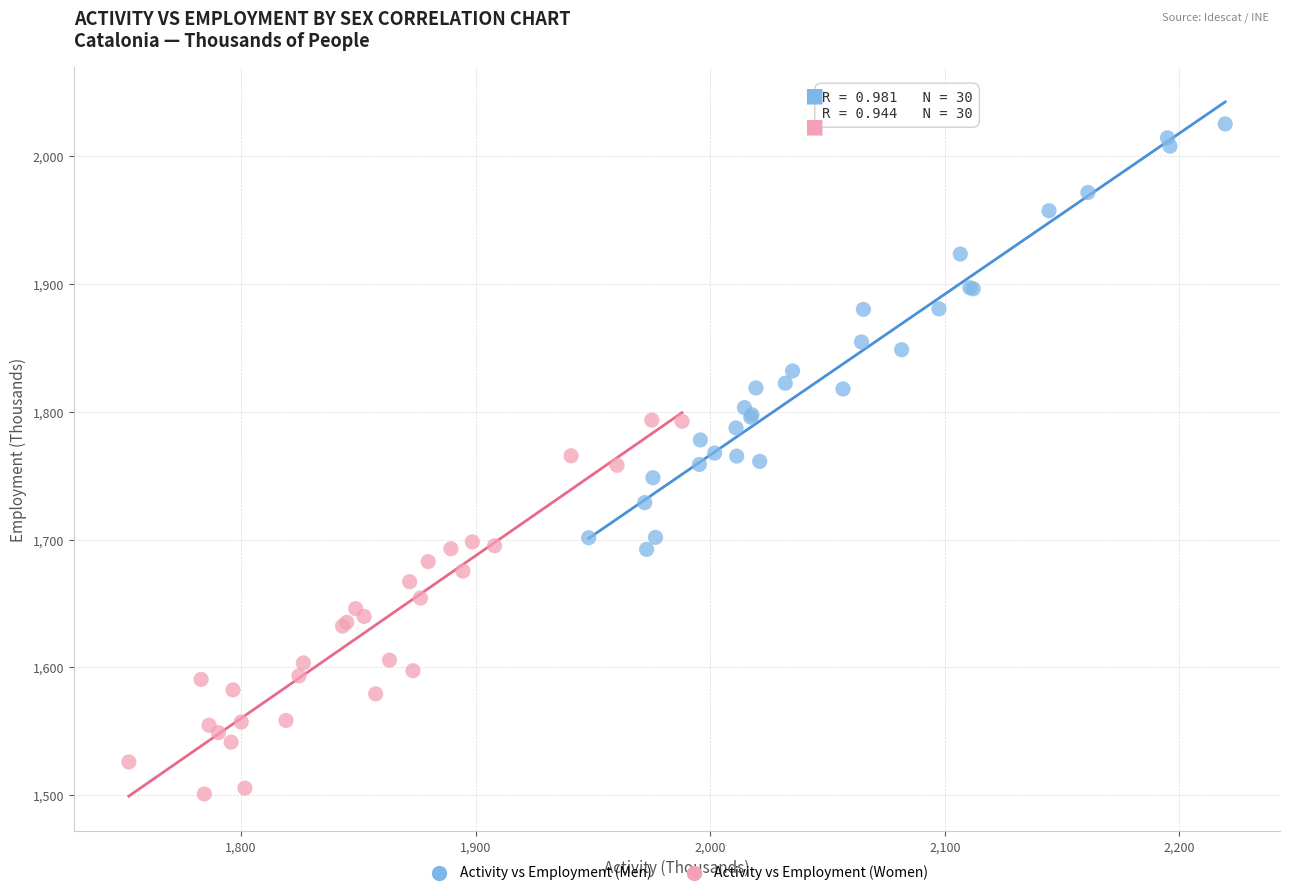

Which series contains the highest Y value?

Activity vs Employment (Men)